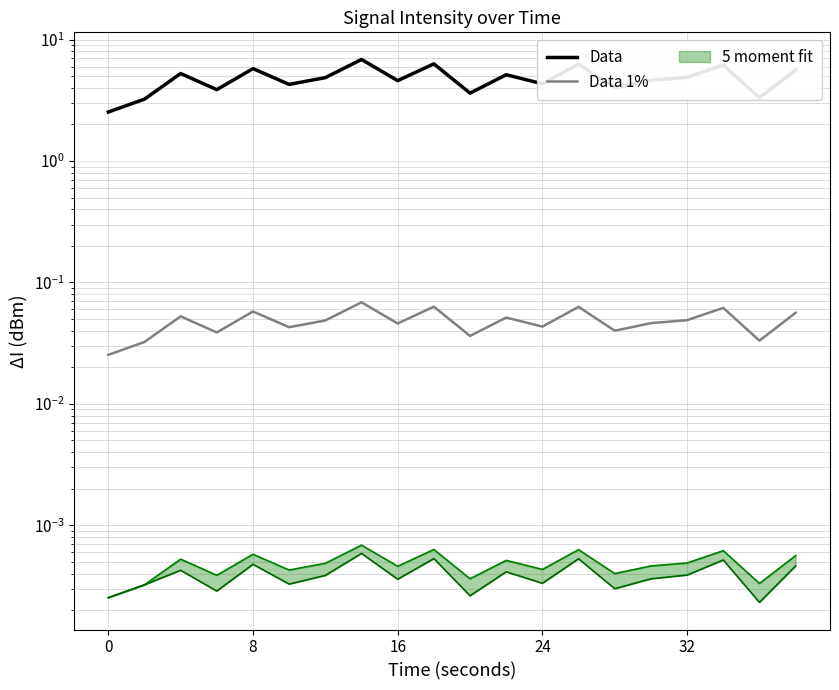

What is the greatest value displayed?

6.9